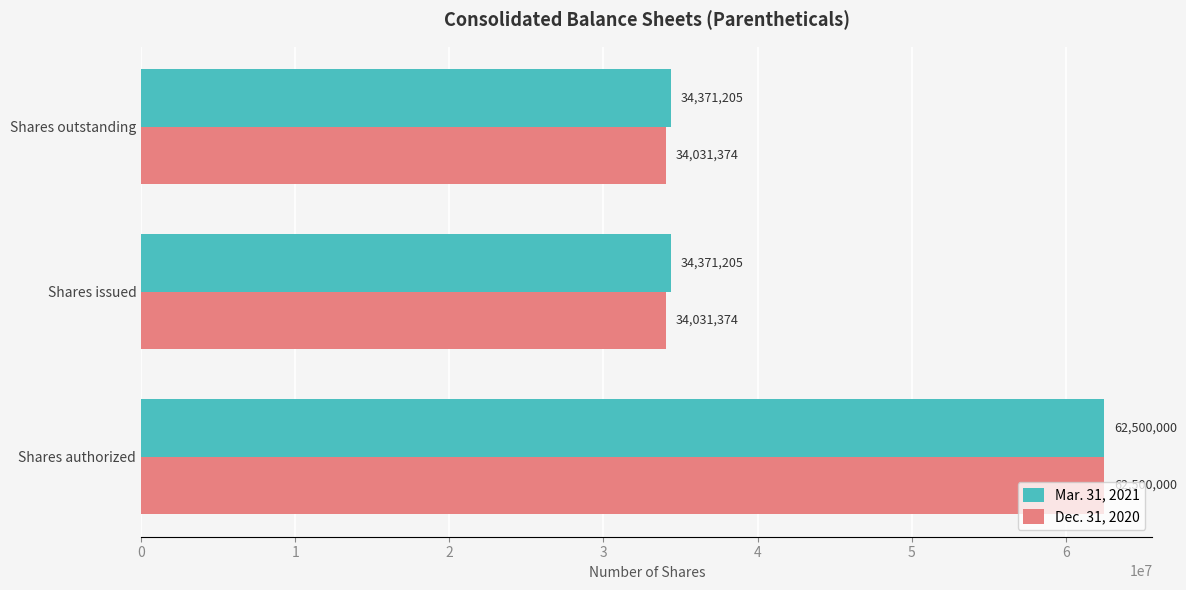

What is the spread (max minus min) of values at Shares issued?

339831